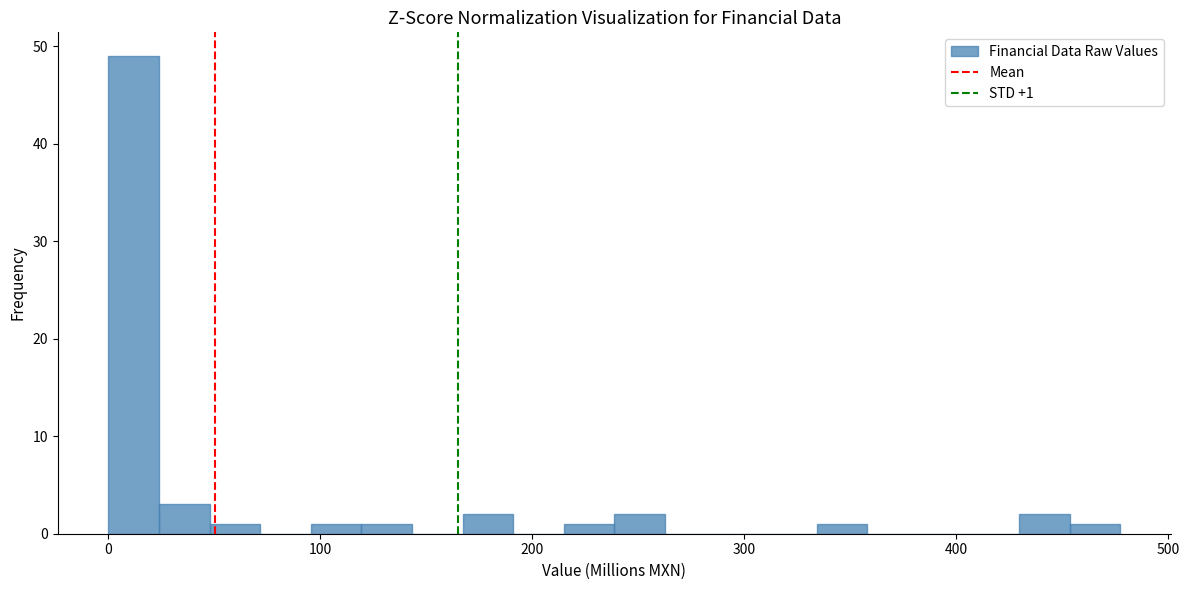

Read against the x-axis, roughly where is the centre of the tallest bar?

10